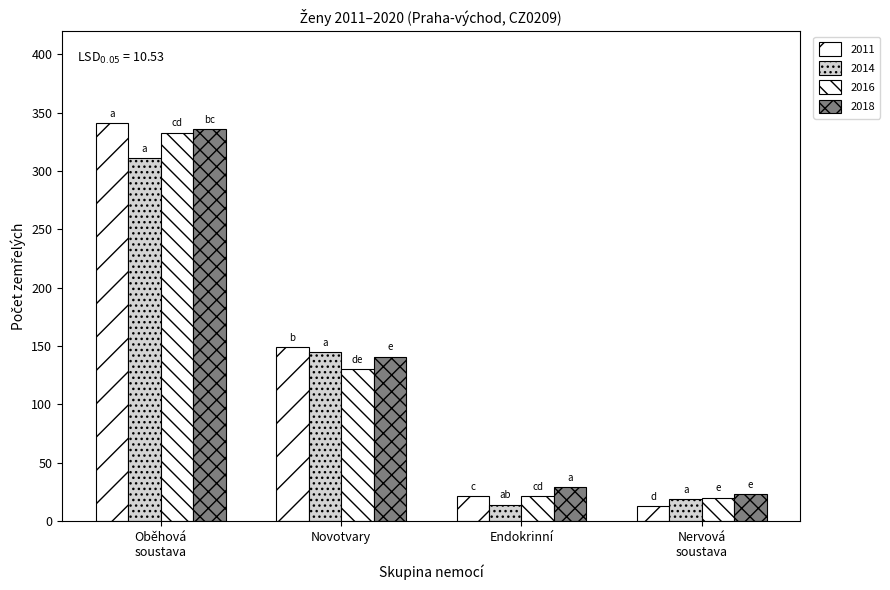

Rank the series by their maximum value, from highest to lowest.

2011, 2018, 2016, 2014